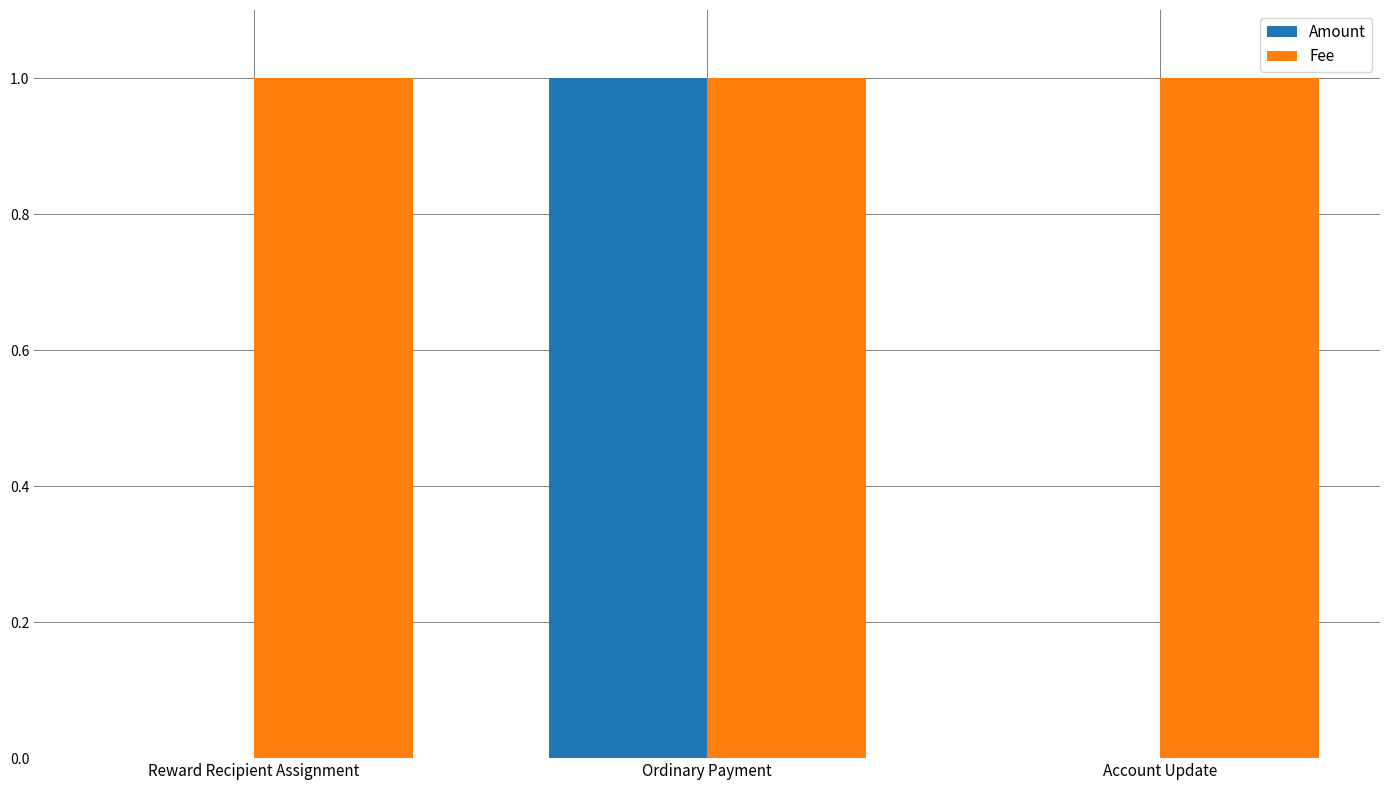

At which category is the sum across all series the highest?

Ordinary Payment